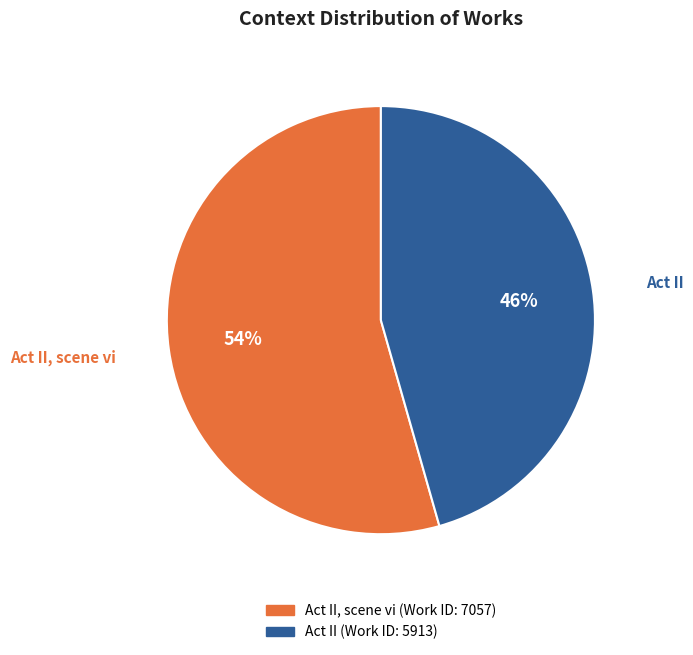

Count the number of slices in the pie.

2